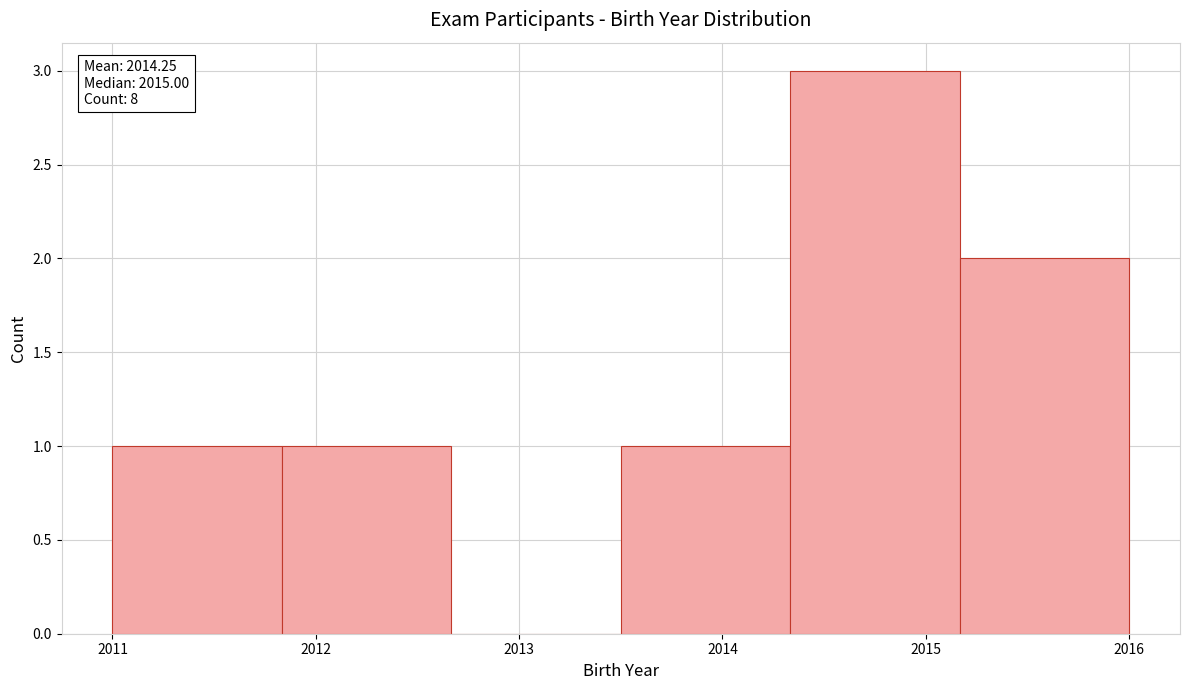

Which range on the x-axis has the tallest bar?

2014.3 to 2015.2